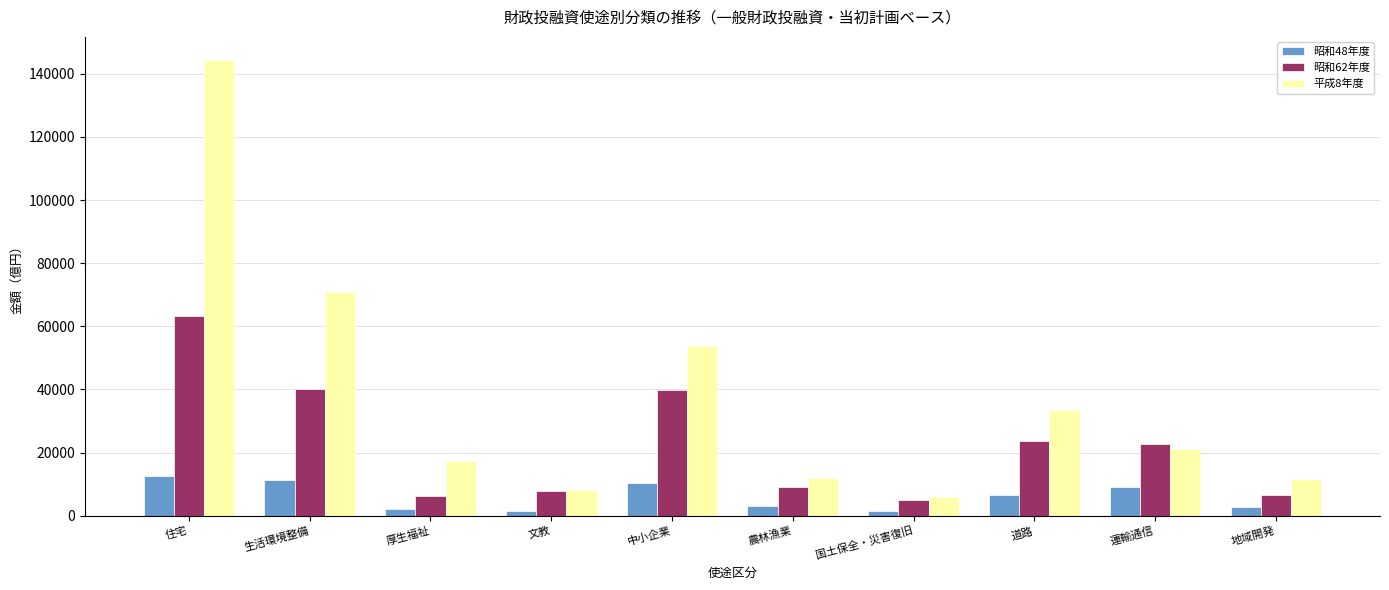

At which category is the sum across all series the highest?

住宅